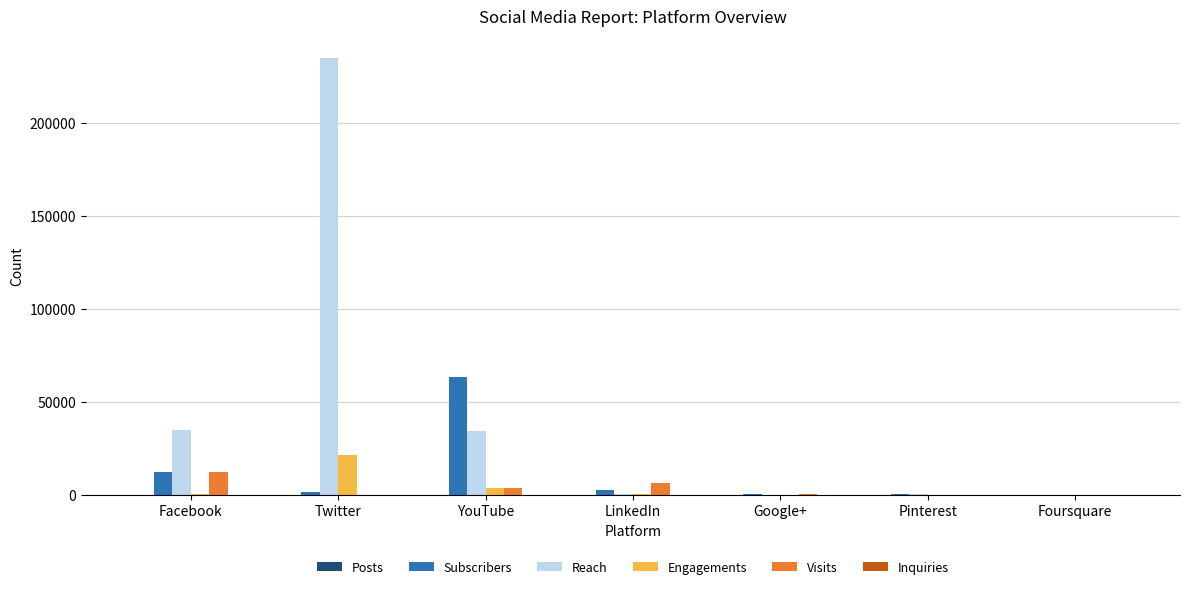

At which category is the sum across all series the highest?

Twitter